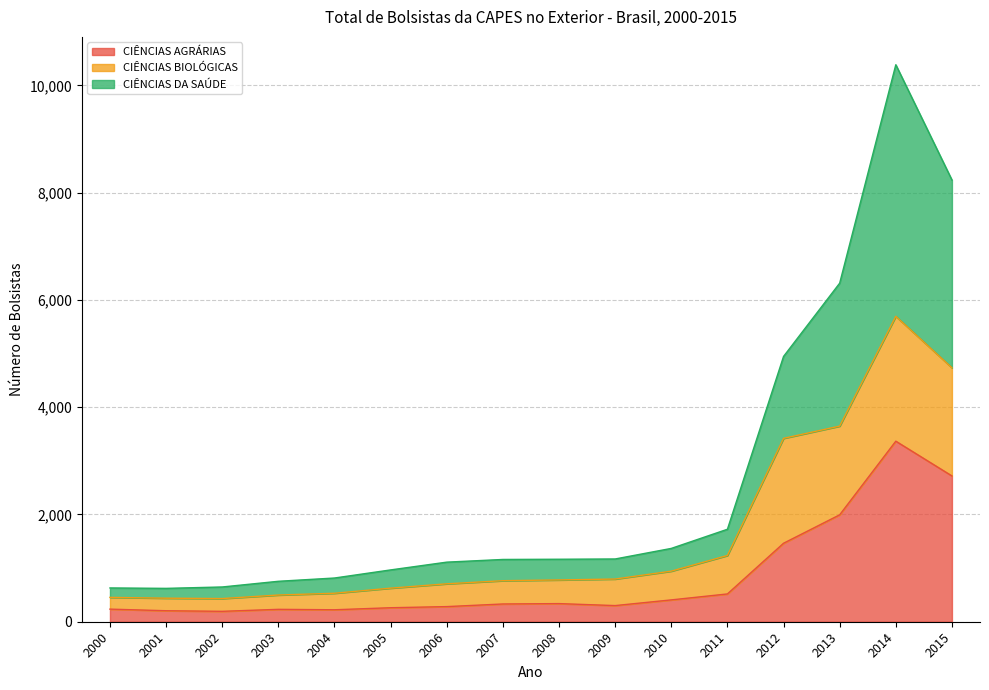

Reading left to right, what are all the values shown in this chart?

CIÊNCIAS AGRÁRIAS: 2000=235	2001=205	2002=194	2003=231	2004=223	2005=261	2006=282	2007=331	2008=338	2009=301	2010=407	2011=518	2012=1463	2013=1993	2014=3366	2015=2718
CIÊNCIAS BIOLÓGICAS: 2000=454	2001=439	2002=432	2003=498	2004=531	2005=626	2006=707	2007=765	2008=779	2009=796	2010=943	2011=1235	2012=3419	2013=3647	2014=5694	2015=4735
CIÊNCIAS DA SAÚDE: 2000=630	2001=622	2002=648	2003=754	2004=815	2005=966	2006=1111	2007=1161	2008=1165	2009=1170	2010=1367	2011=1724	2012=4946	2013=6312	2014=10384	2015=8235